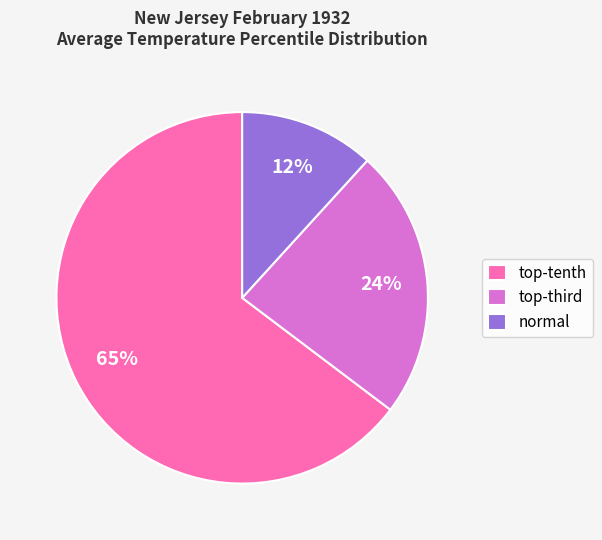

Which slice is the largest?

top-tenth